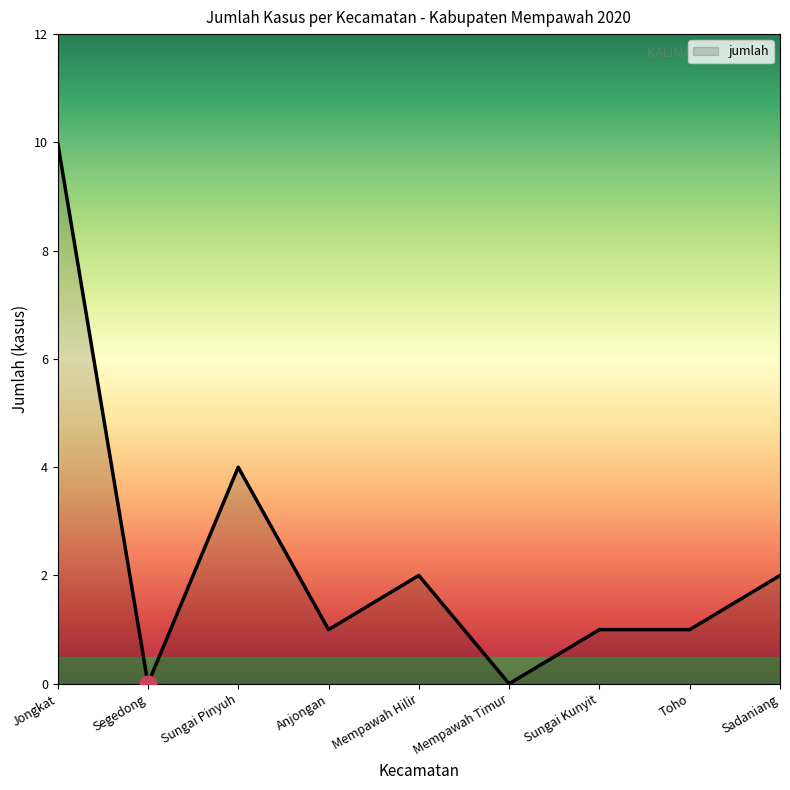

What is the change in value from Segedong to Sungai Pinyuh?

+4